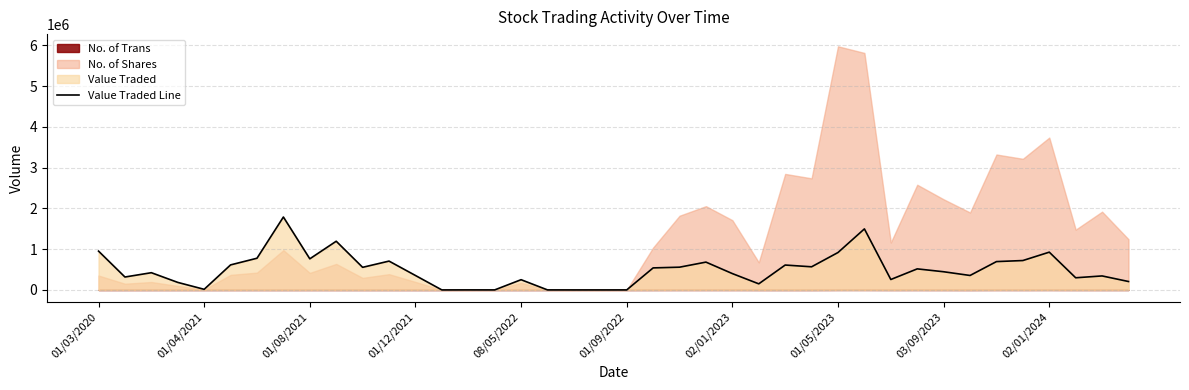

At which category does the chart reach its minimum across all series?

13